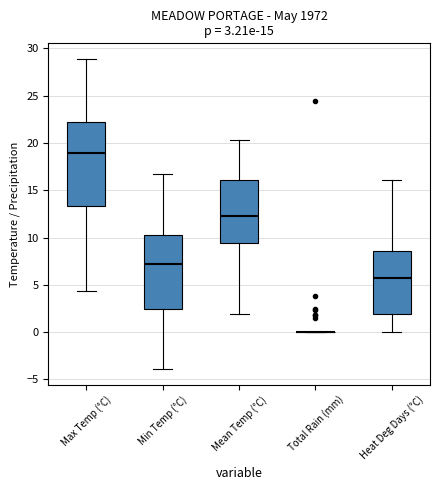

Which box is the tallest, from its lower edge to its upper edge?

Max Temp (°C)